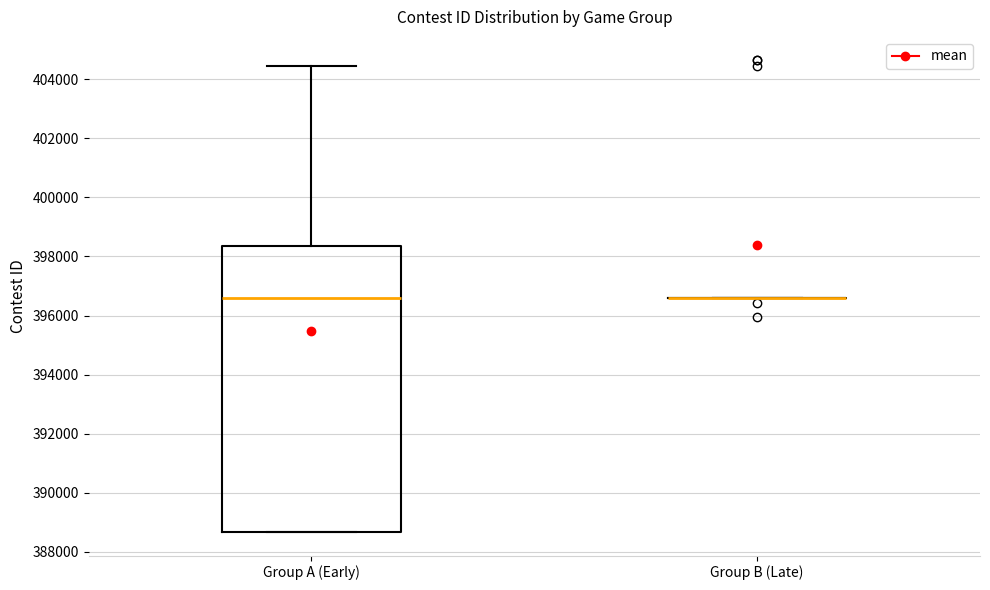

Reading left to right, transcribe this box plot: for each box, give where its median line is, the range the box spans, and where its two whiskers end, as read against the y-axis. The values are not printed on the chart, so give them approximately, as read against the axis.

Group A (Early): median 396600, box 388600 to 398400, whiskers 388600 to 404400
Group B (Late): box collapsed to a line at 396600, whiskers 396600 to 396600